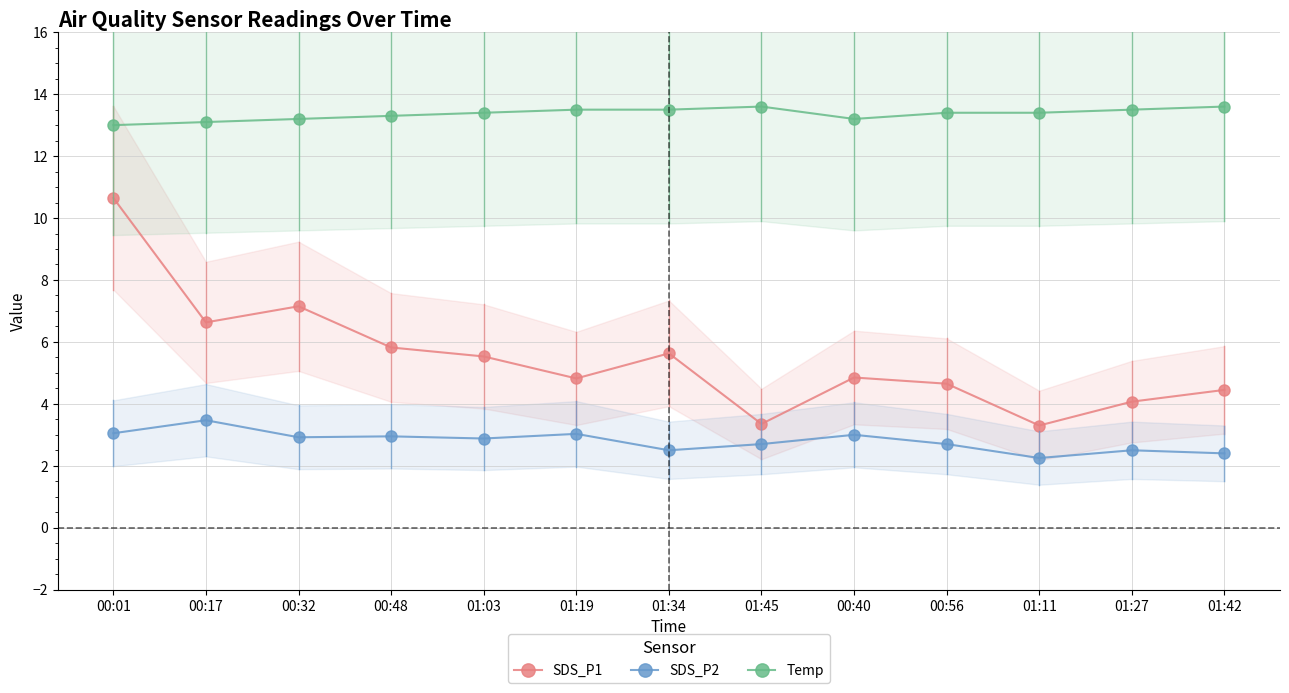

What is the spread (max minus min) of values at 00:01?

9.9